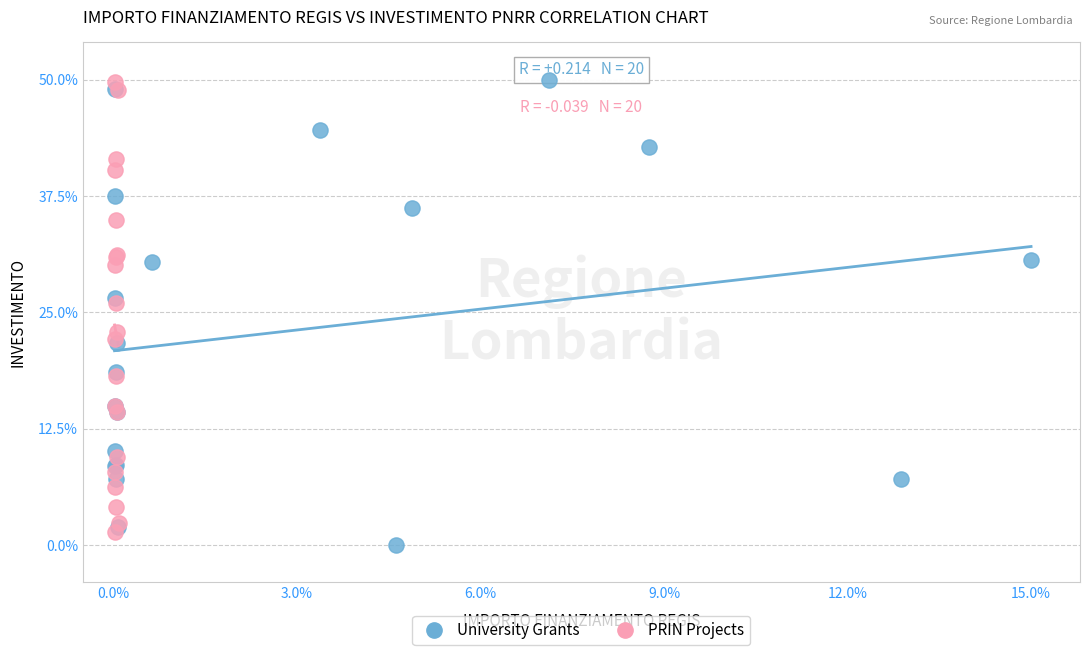

What are all the series names shown in the legend?

University Grants, PRIN Projects